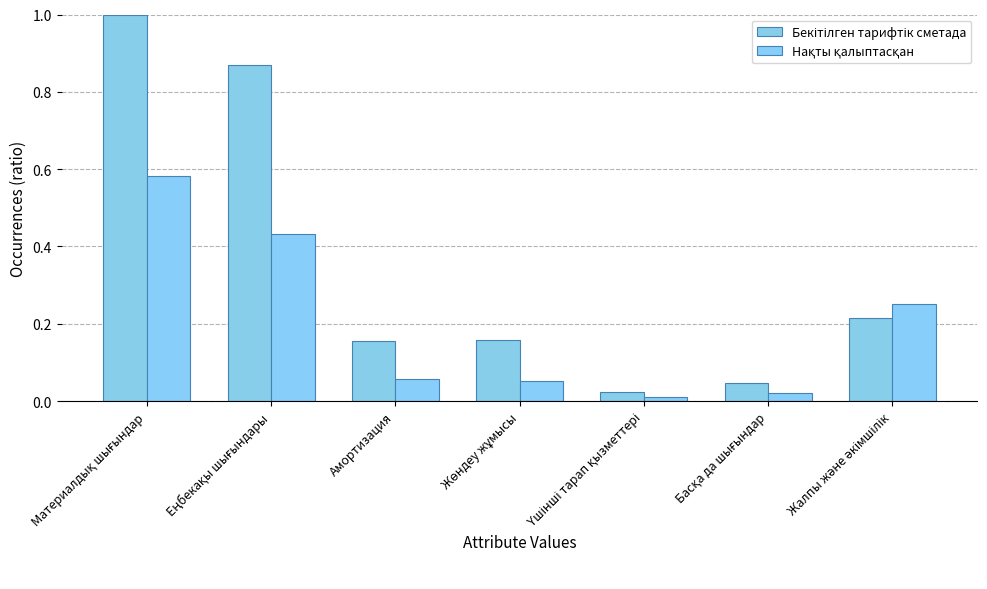

Reading left to right, list all the values displayed in this chart.

Бекітілген тарифтік сметада: 1.0	0.9	0.2	0.2	0.0	0.0	0.2
Нақты қалыптасқан: 0.6	0.4	0.1	0.1	0.0	0.0	0.3